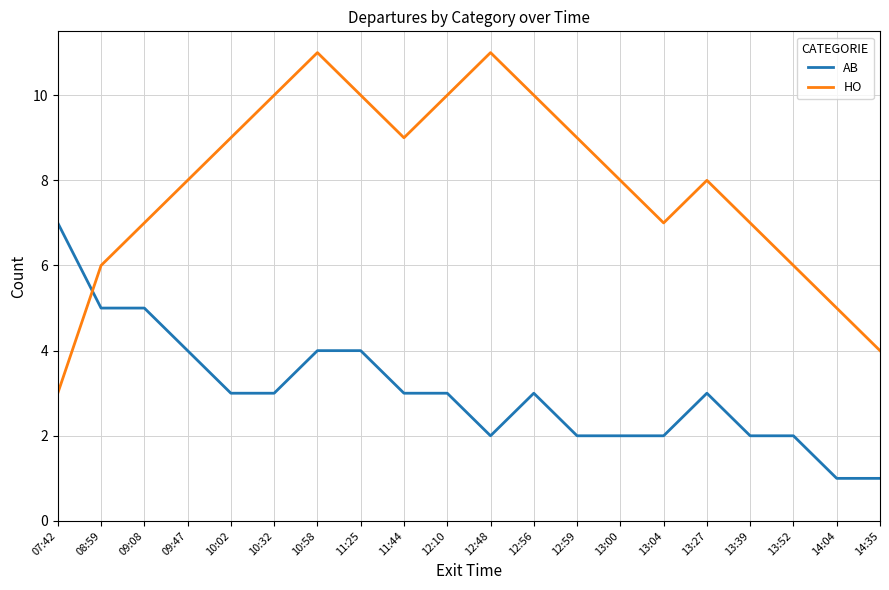

After their last crossing, which series has the higher values: HO or AB?

HO